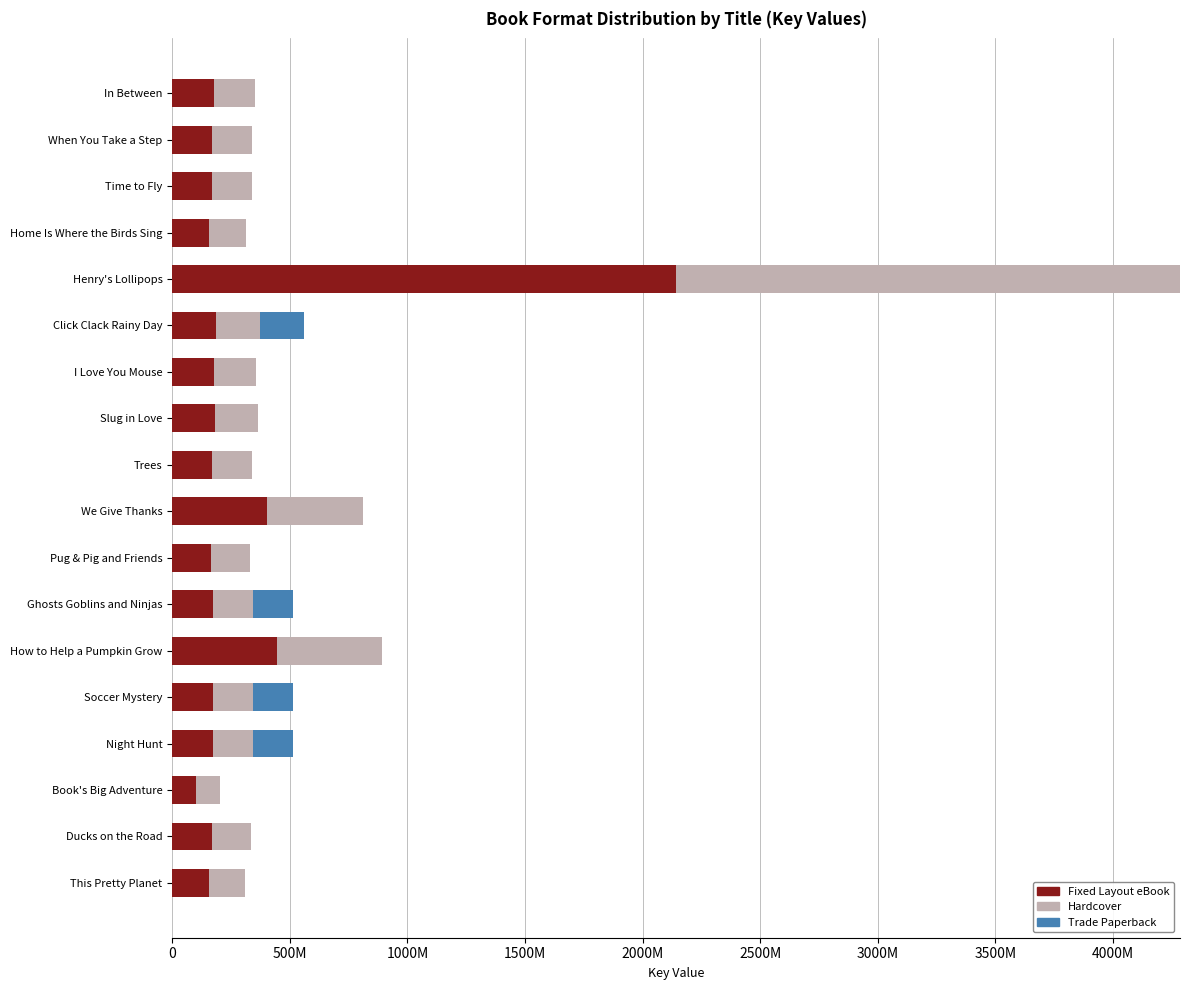

What are all the series names shown in the legend?

Fixed Layout eBook, Hardcover, Trade Paperback